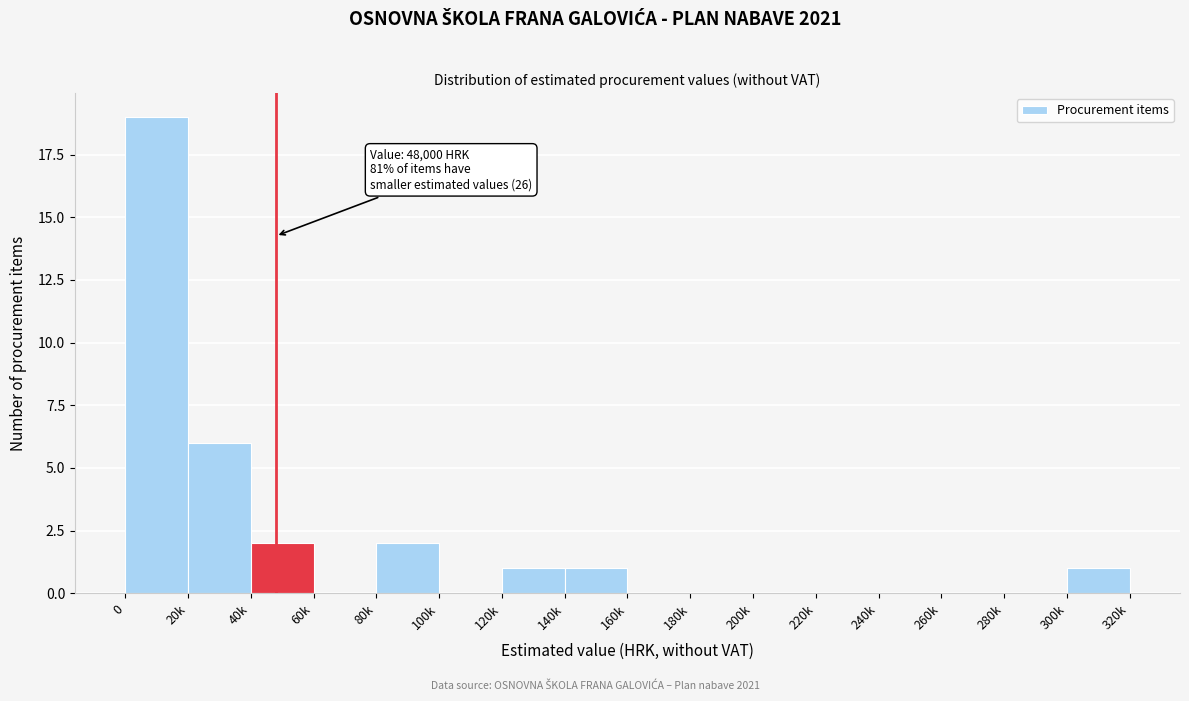

Reading left to right, transcribe all the data shown in this chart.

0=19	20k=6	40k=2	60k=0	80k=2	100k=0	120k=1	140k=1	160k=0	180k=0	200k=0	220k=0	240k=0	260k=0	280k=0	300k=1